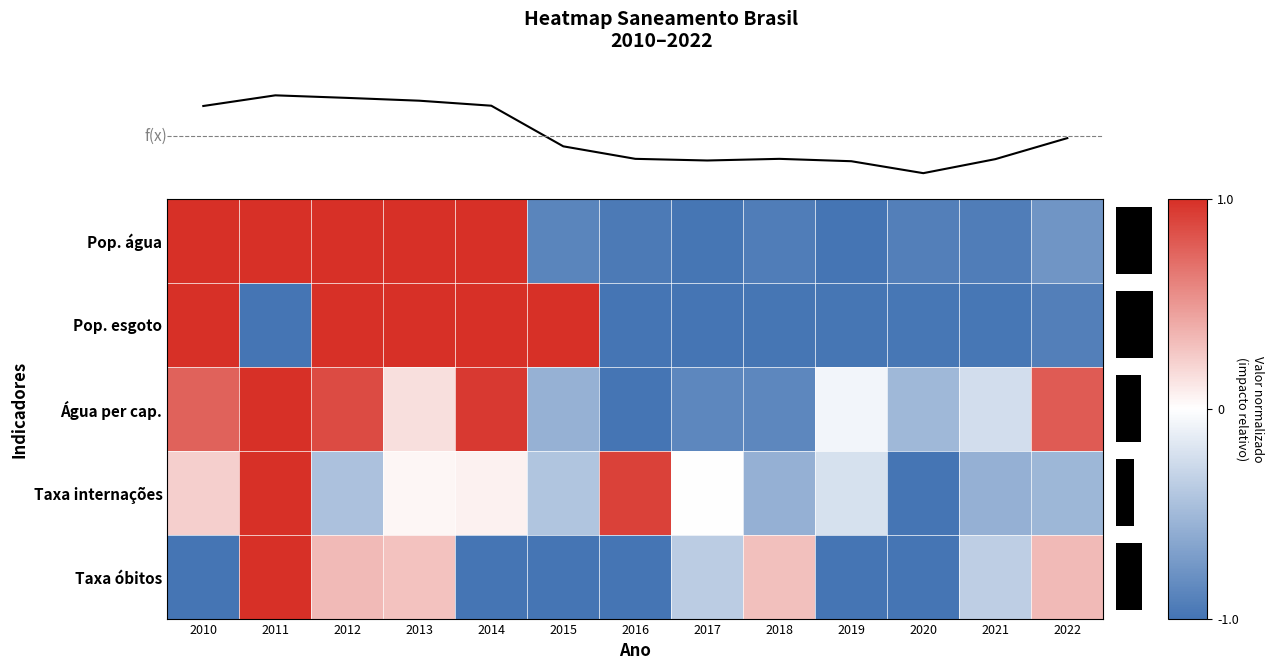

Is it true that Pop. esgoto equals -1.0 at 2020?

True